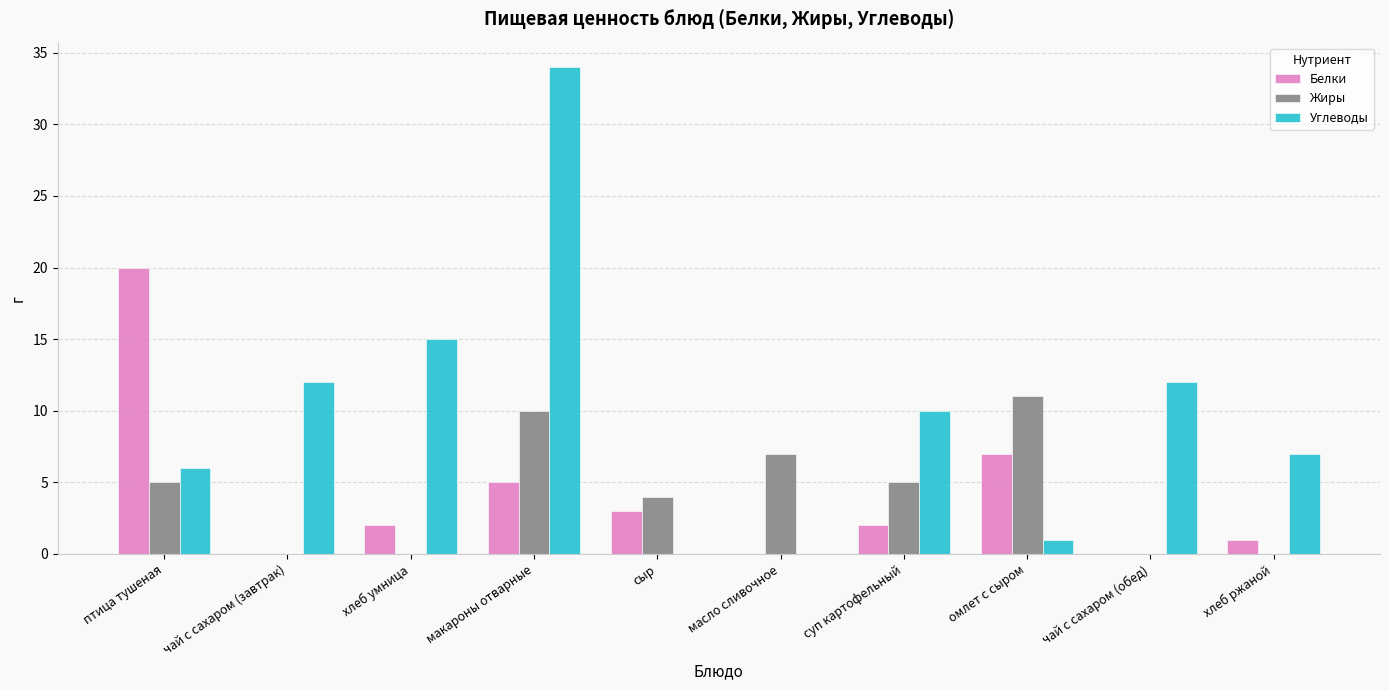

What is the highest value of the Белки series?

20